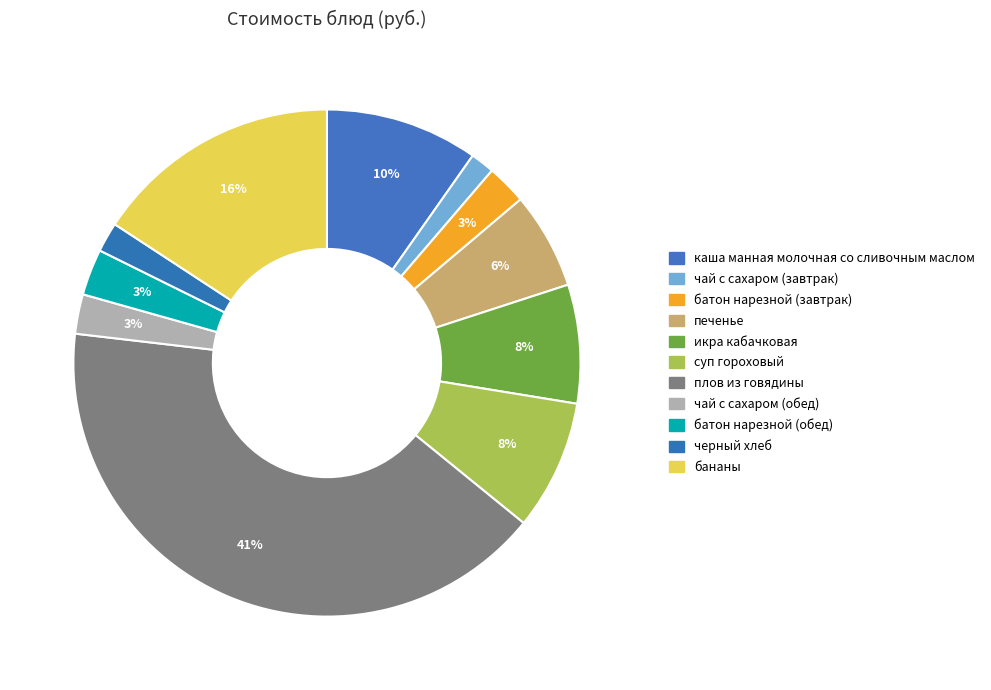

Is it true that плов из говядины is 47% of the pie?

False